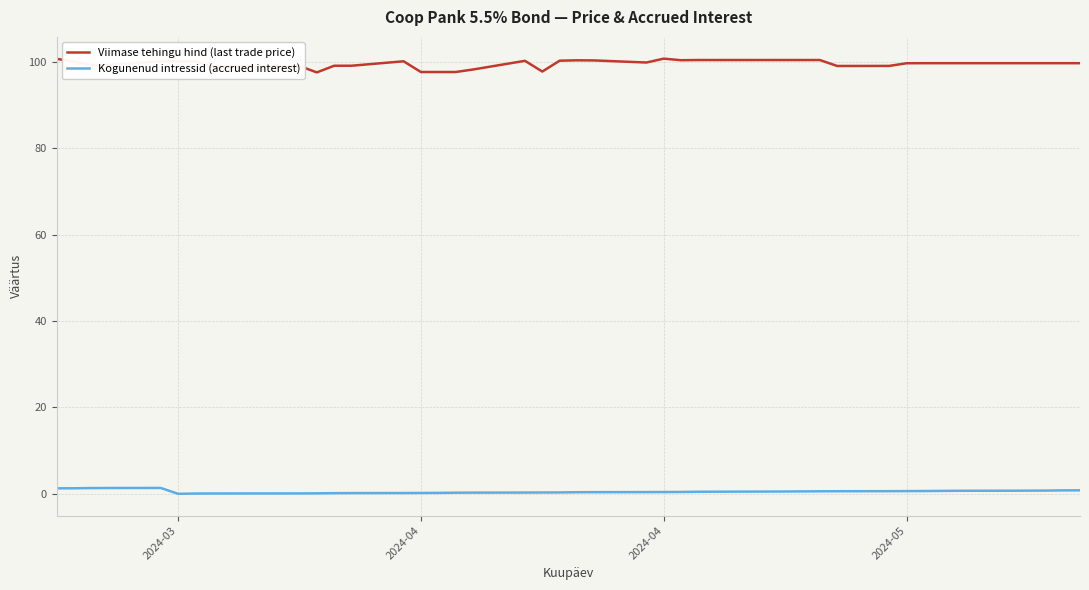

What are all the series names shown in the legend?

Viimase tehingu hind (last trade price), Kogunenud intressid (accrued interest)